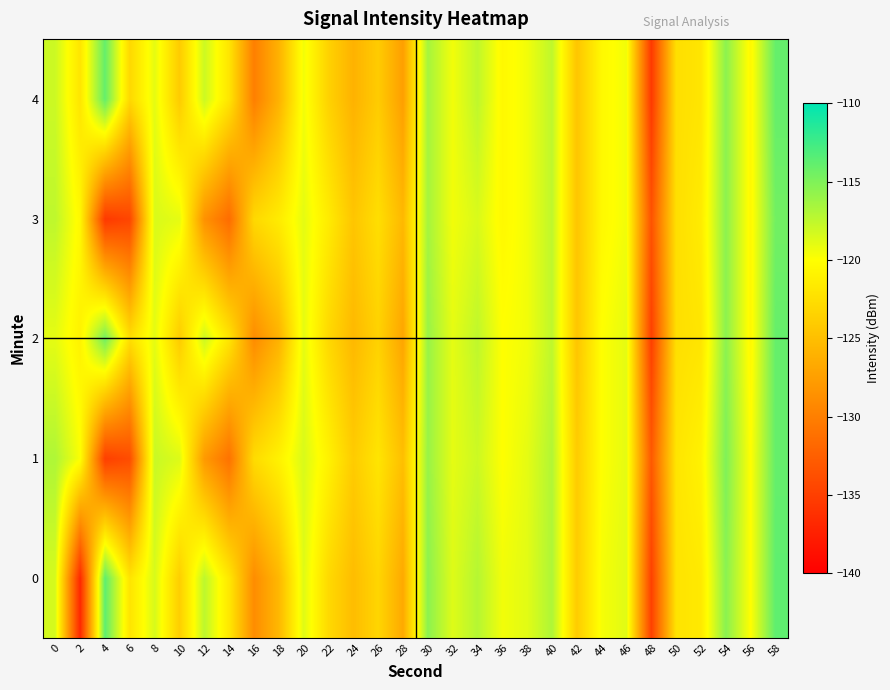

Which category has the lowest value across all series?

2